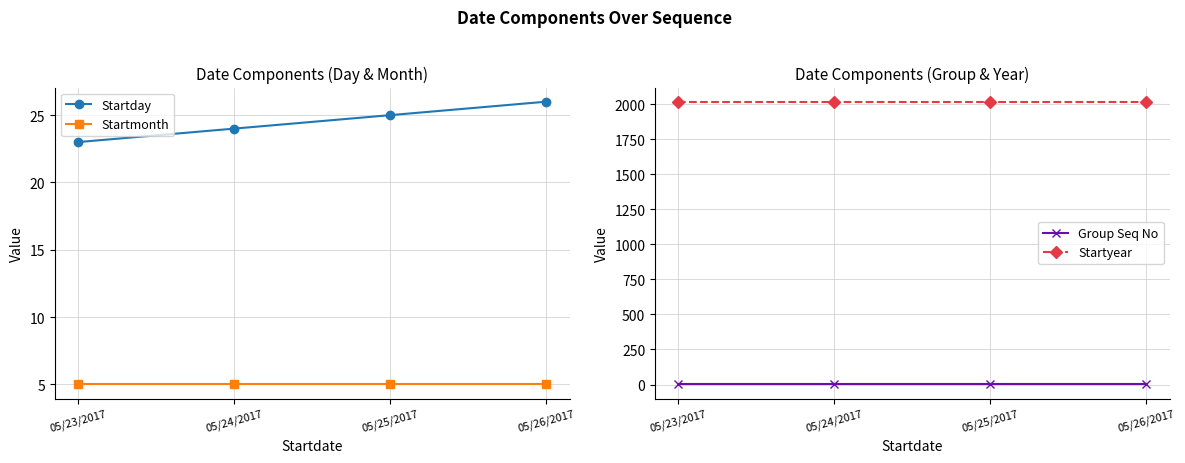

True or false: Startmonth and Group Seq No cross at least once.

False